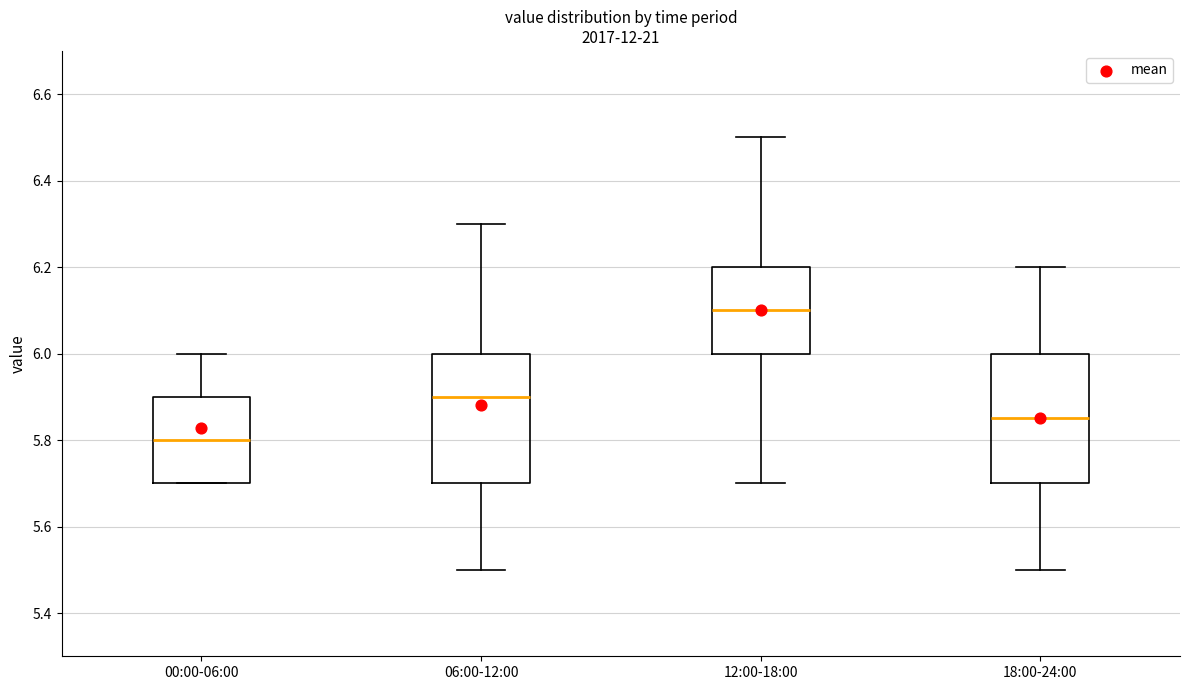

Where is the upper edge of the box for 18:00-24:00 on the y-axis? The values are not printed on the chart, so give them approximately, as read against the axis.

6.00